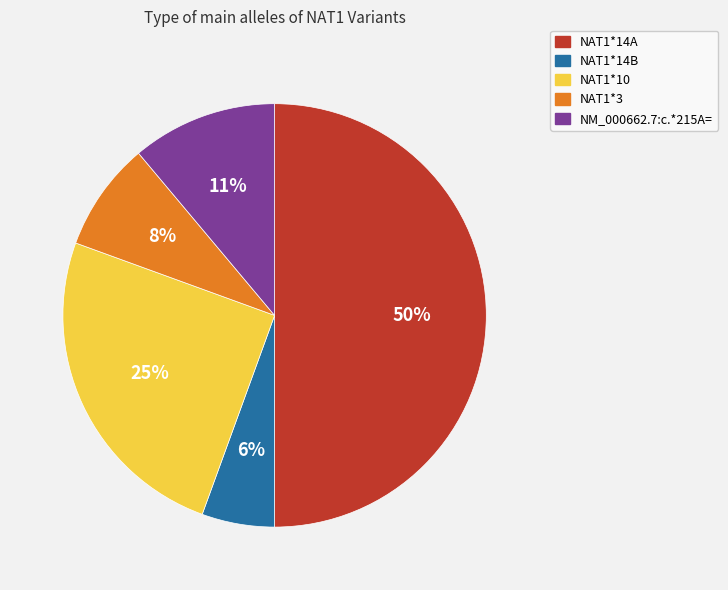

True or false: NAT1*3 accounts for 17% of the total.

False